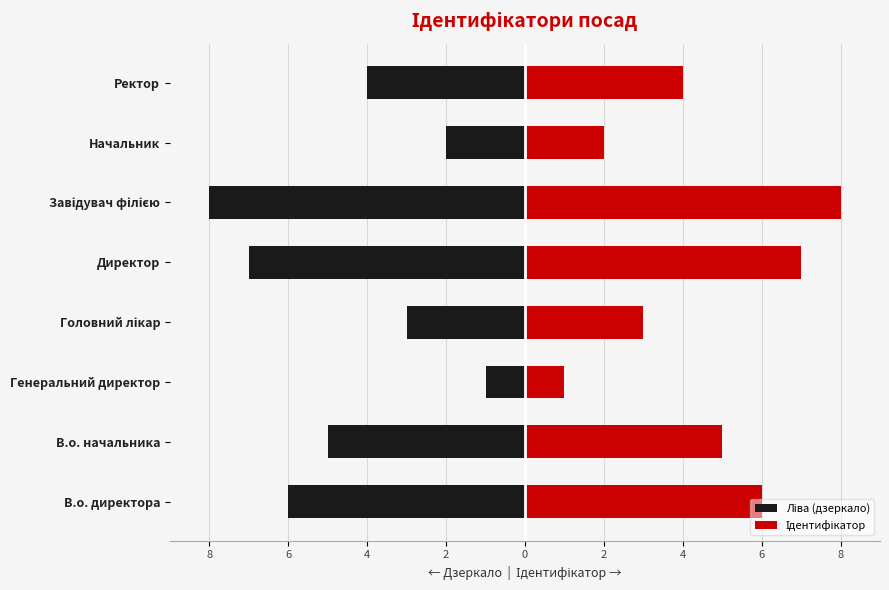

True or false: Ліва (дзеркало) has a value of -3 at Головний лікар.

True